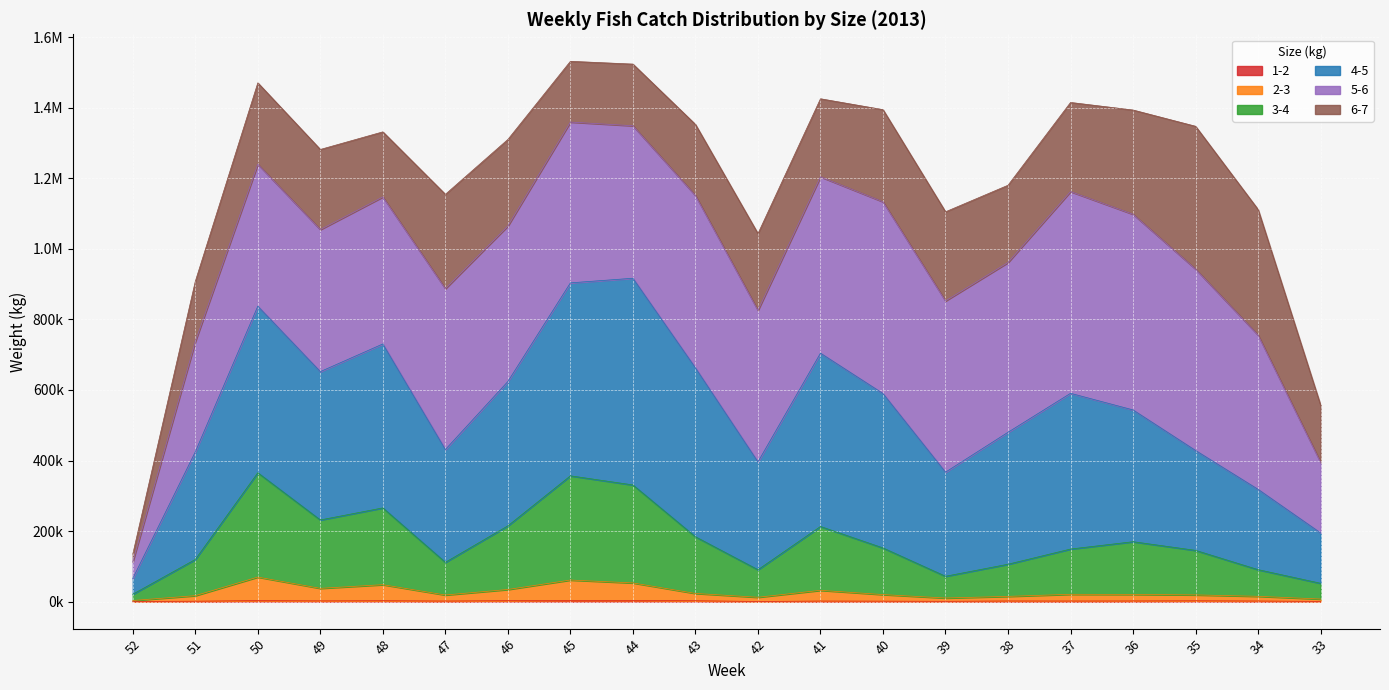

Does the chart display data point markers on the line(s)?

No